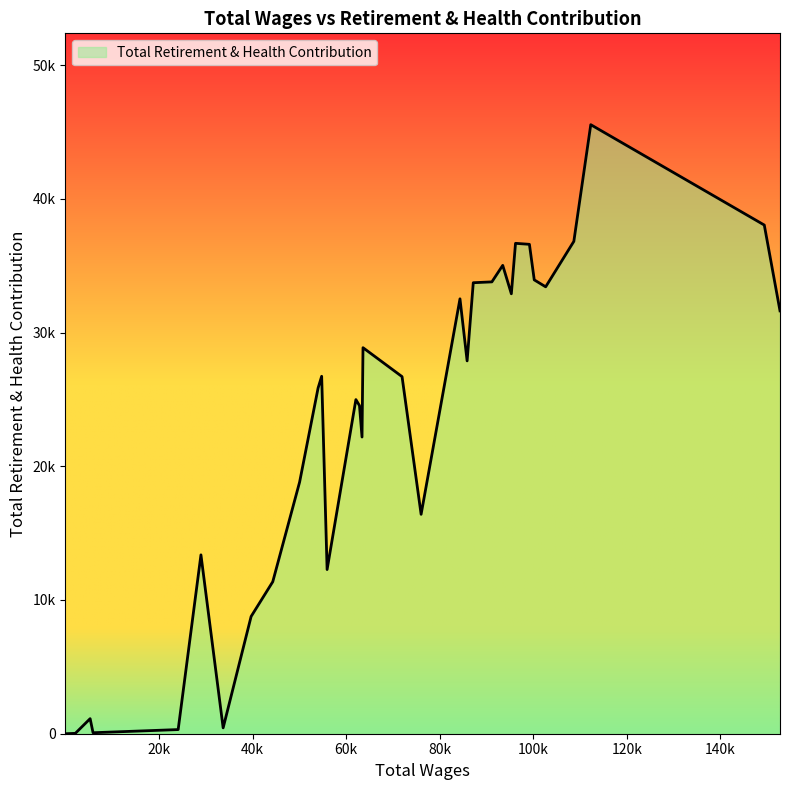

Is this an area chart (filled region under the line)?

Yes